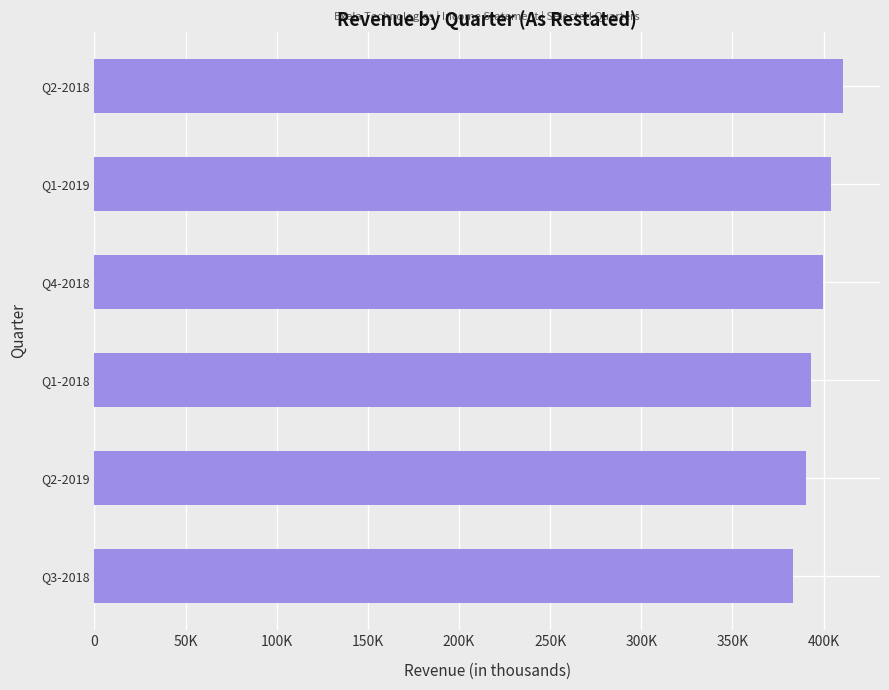

What is the average value?

396691